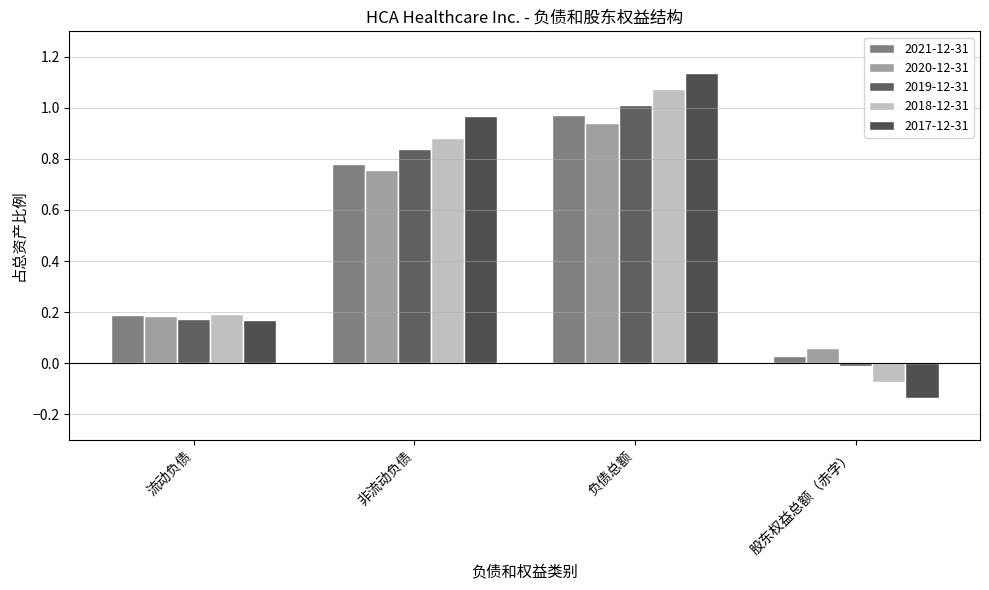

Reading left to right, extract all data points from this chart.

2021-12-31: 流动负债=0.2	非流动负债=0.8	负债总额=1.0	股东权益总额（赤字）=0.0
2020-12-31: 流动负债=0.2	非流动负债=0.8	负债总额=0.9	股东权益总额（赤字）=0.1
2019-12-31: 流动负债=0.2	非流动负债=0.8	负债总额=1.0	股东权益总额（赤字）=-0.0
2018-12-31: 流动负债=0.2	非流动负债=0.9	负债总额=1.1	股东权益总额（赤字）=-0.1
2017-12-31: 流动负债=0.2	非流动负债=1.0	负债总额=1.1	股东权益总额（赤字）=-0.1